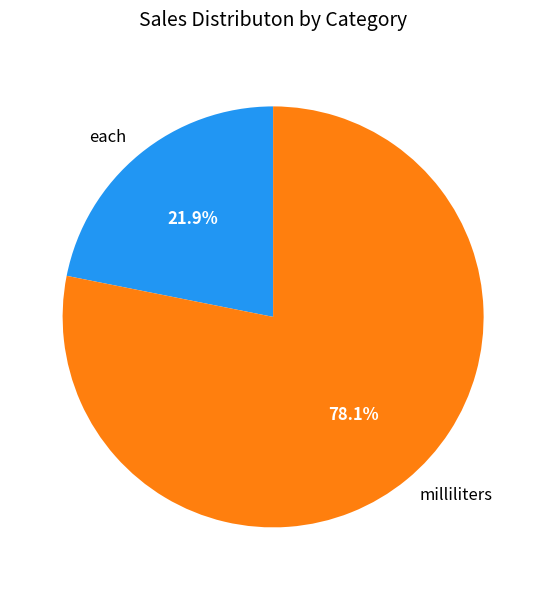

Which category has the biggest portion of the pie?

milliliters